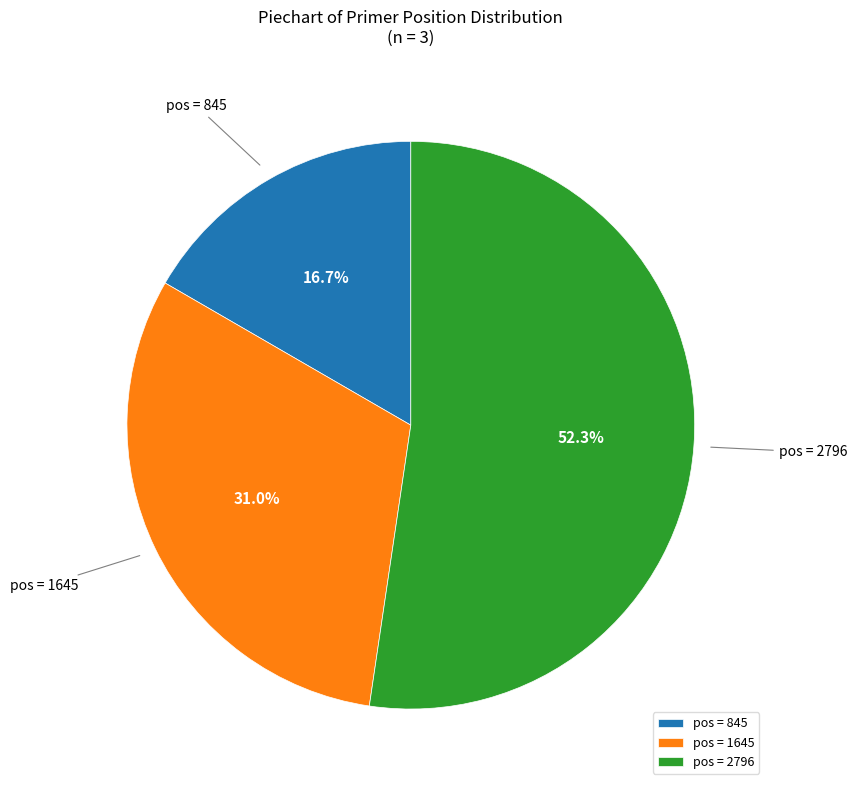

Do pos = 2796 and pos = 845 together represent more than half of the pie?

Yes